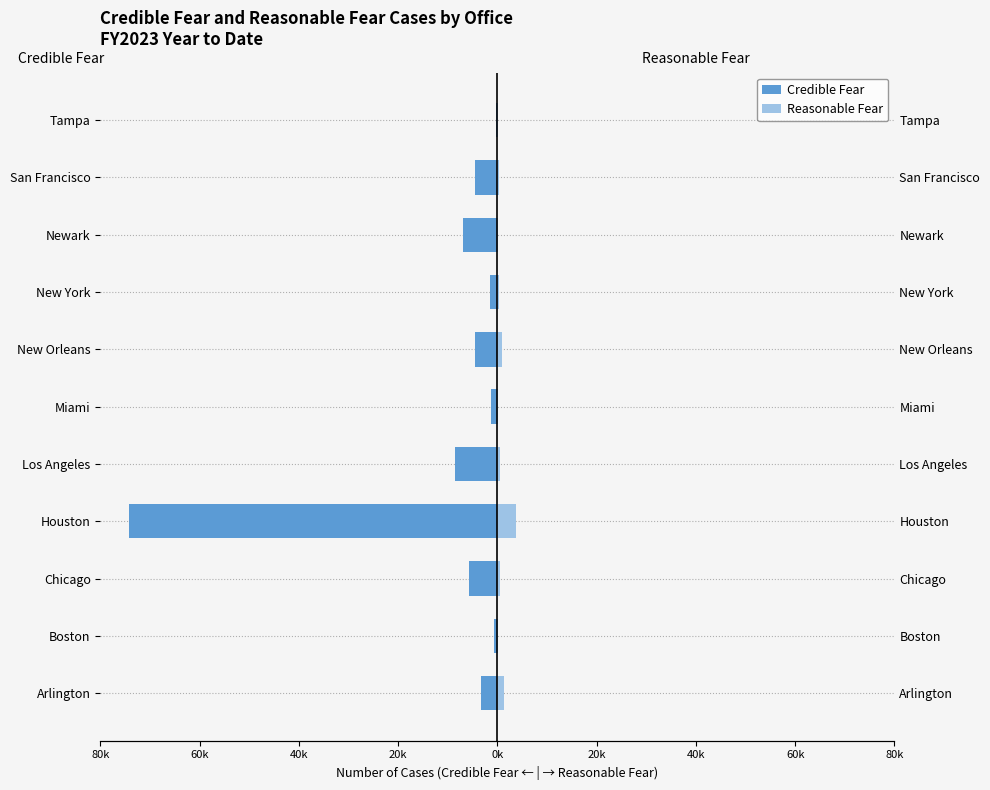

At Tampa, list the series in order from smallest to largest.

Credible Fear, Reasonable Fear